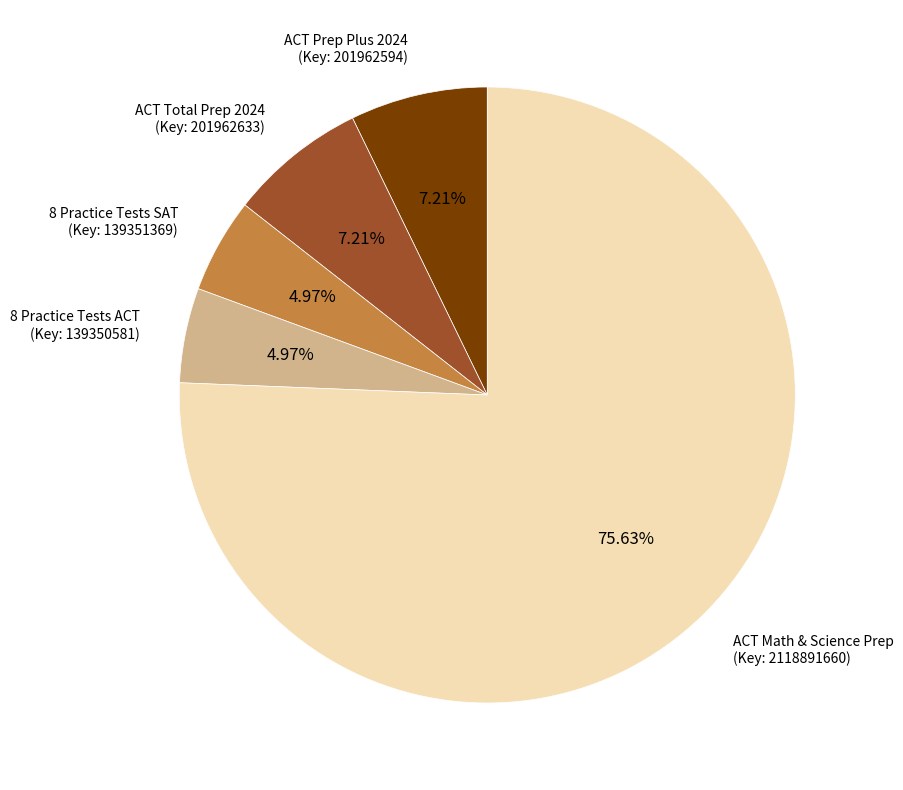

Is the sum of ACT Math & Science Prep (Key: 2118891660) and ACT Prep Plus 2024 (Key: 201962594) greater than half?

Yes